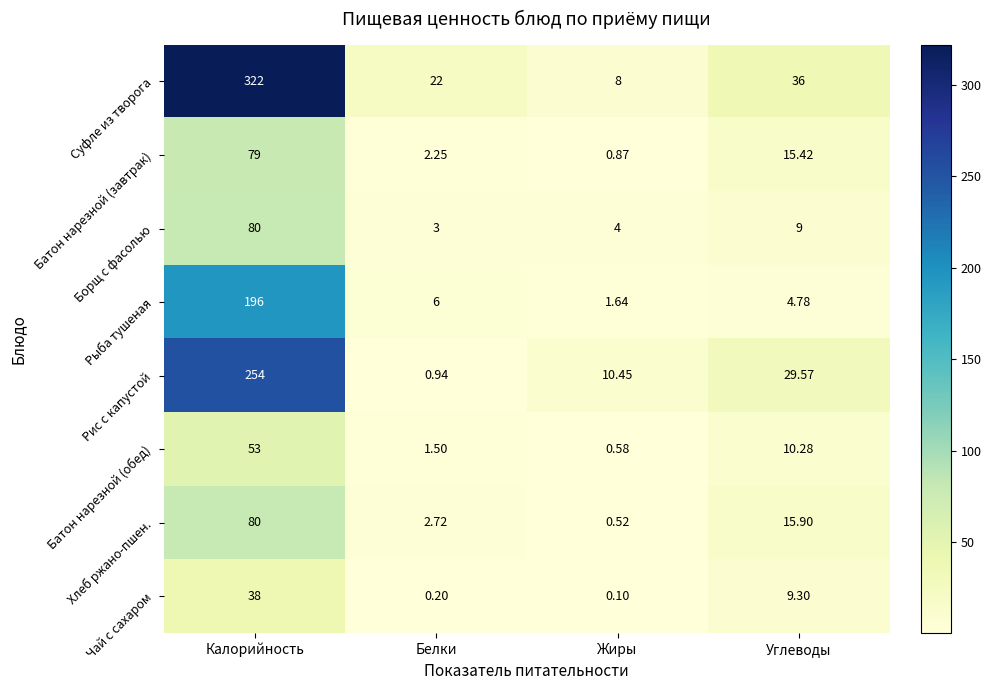

What is the difference between the highest and lowest values at Белки?

21.8